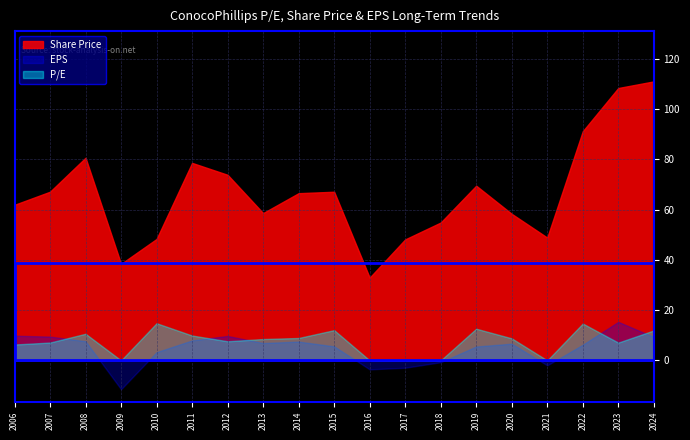

Which series ends up on top after the final intersection of P/E and EPS?

P/E